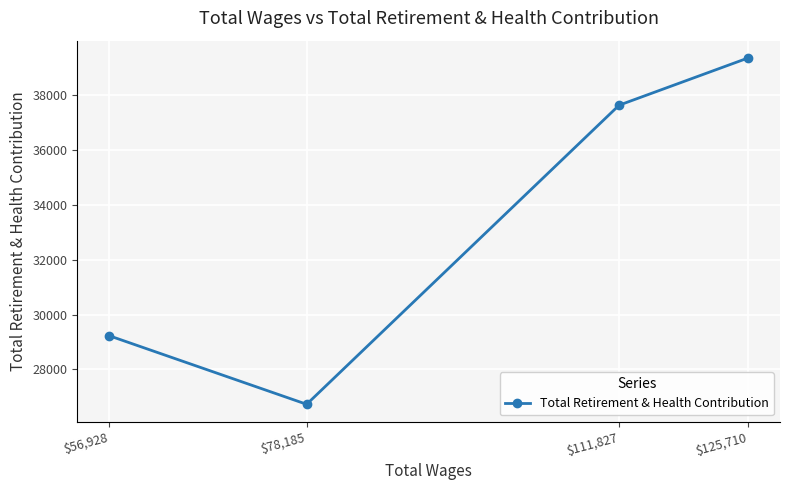

What is the label of the 1st point from the right?

$125,710